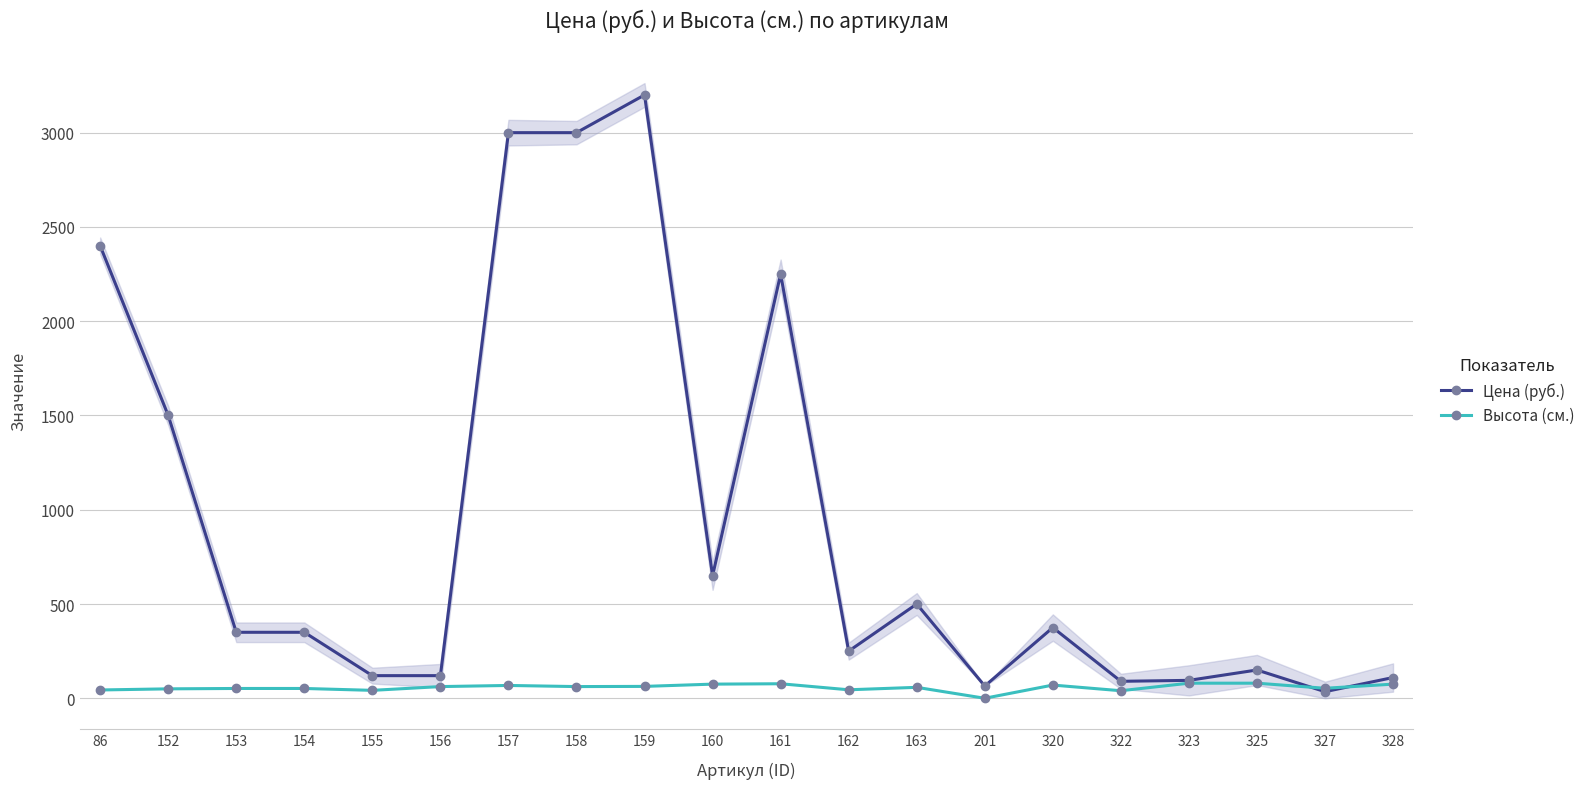

How many categories are shown in the chart?

20